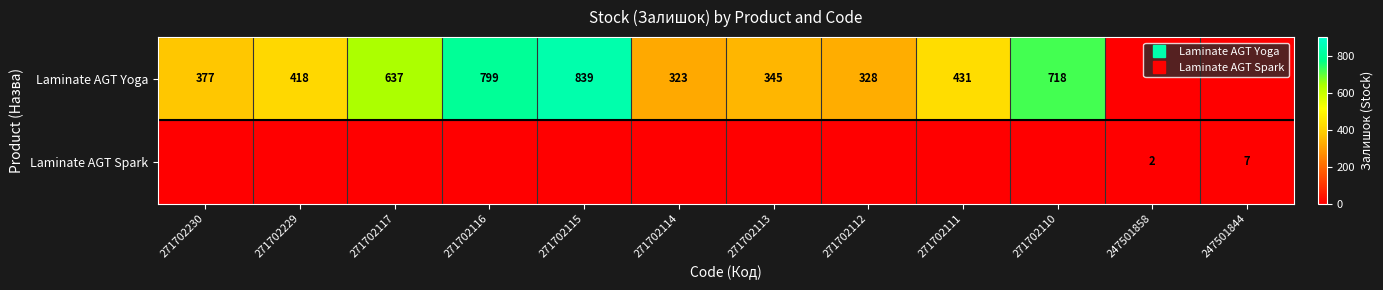

Which has a higher value, 271702117 or 271702112?

271702117